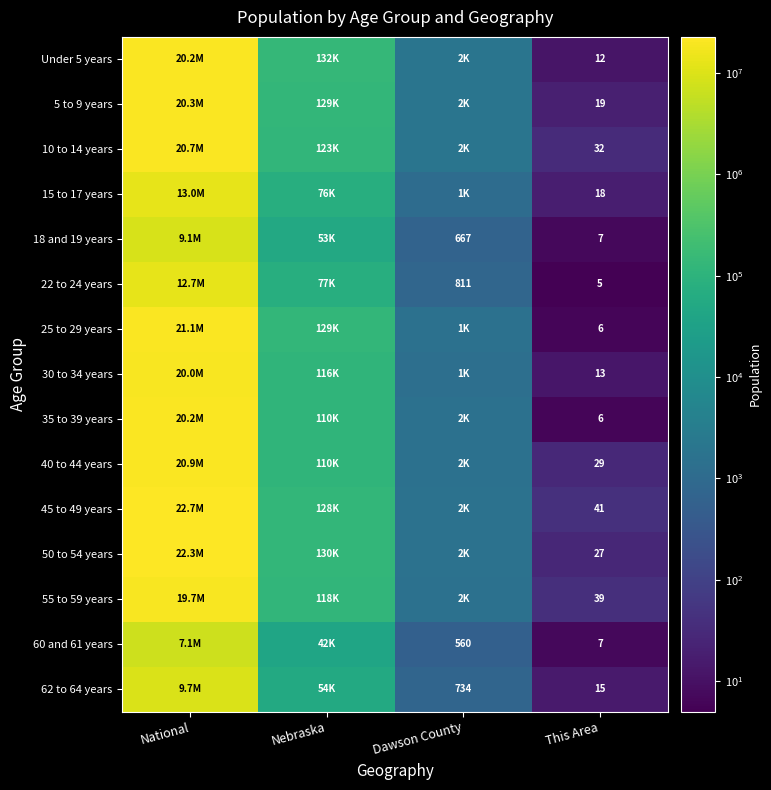

What is the total value across all series at This Area?

276